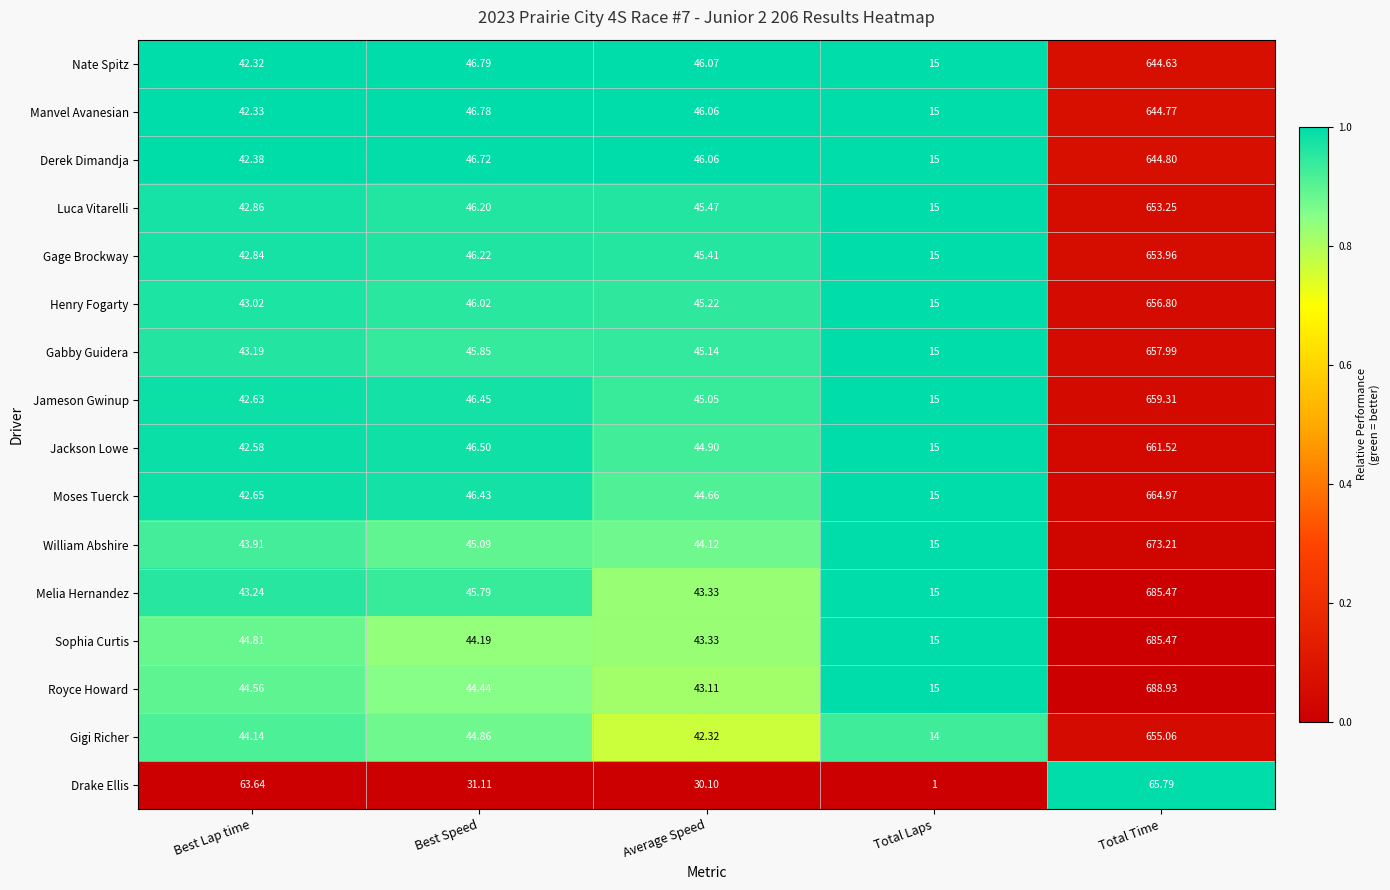

List the labels in order of Gage Brockway value, largest first.

Total Time, Best Speed, Average Speed, Best Lap time, Total Laps